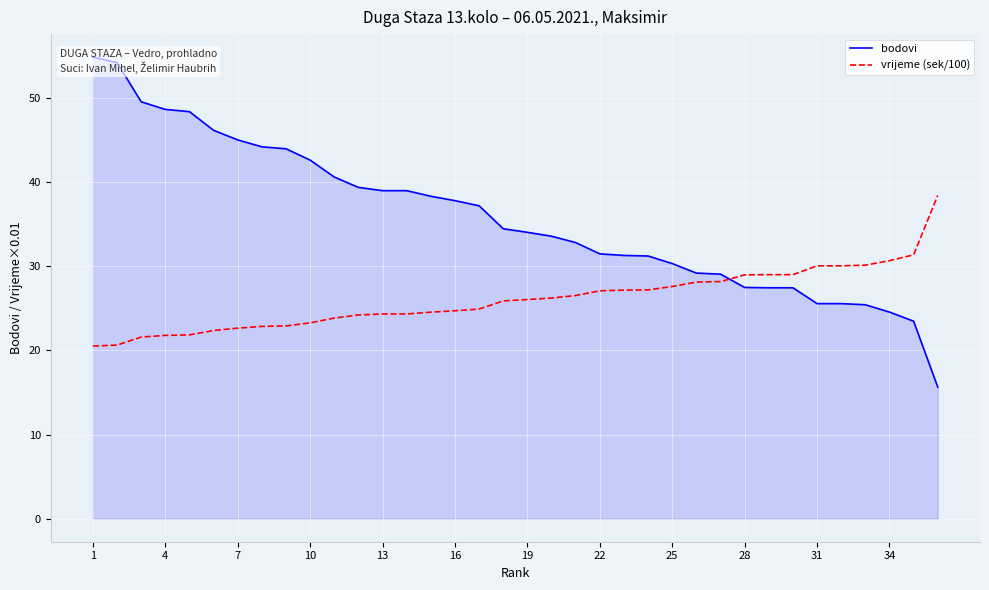

True or false: bodovi has more than 2 points higher than both neighbors.

False